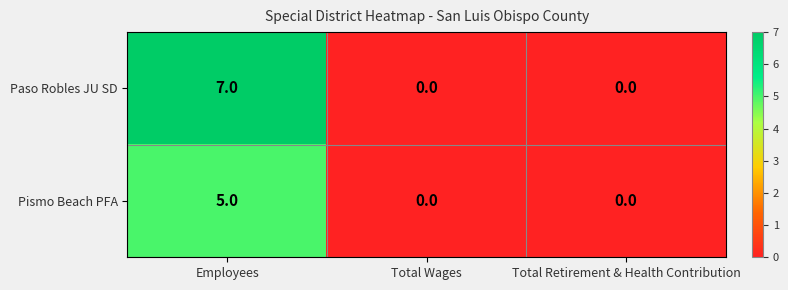

At how many categories does at least one series exceed 1?

1